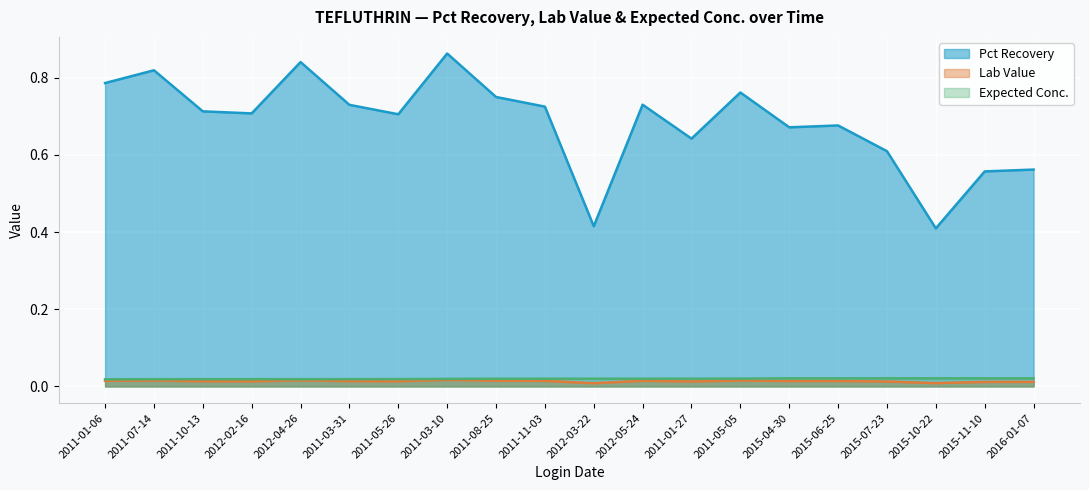

Which label corresponds to the largest value in the chart?

2011-03-10